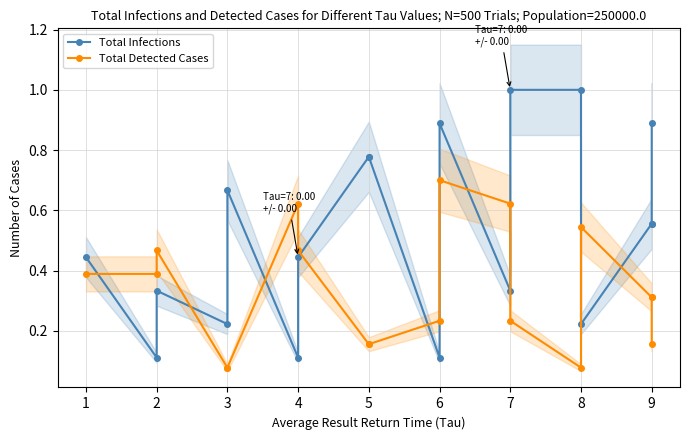

Reading left to right, transcribe all the data shown in this chart.

Total Infections: 0.4	0.1	0.3	0.2	0.7	0.1	0.4	0.8	0.8	0.1	0.9	0.3	1.0	1.0	0.2	0.6	0.6	0.9
Total Detected Cases: 0.4	0.4	0.5	0.1	0.1	0.6	0.5	0.2	0.2	0.2	0.7	0.6	0.2	0.1	0.5	0.3	0.3	0.2